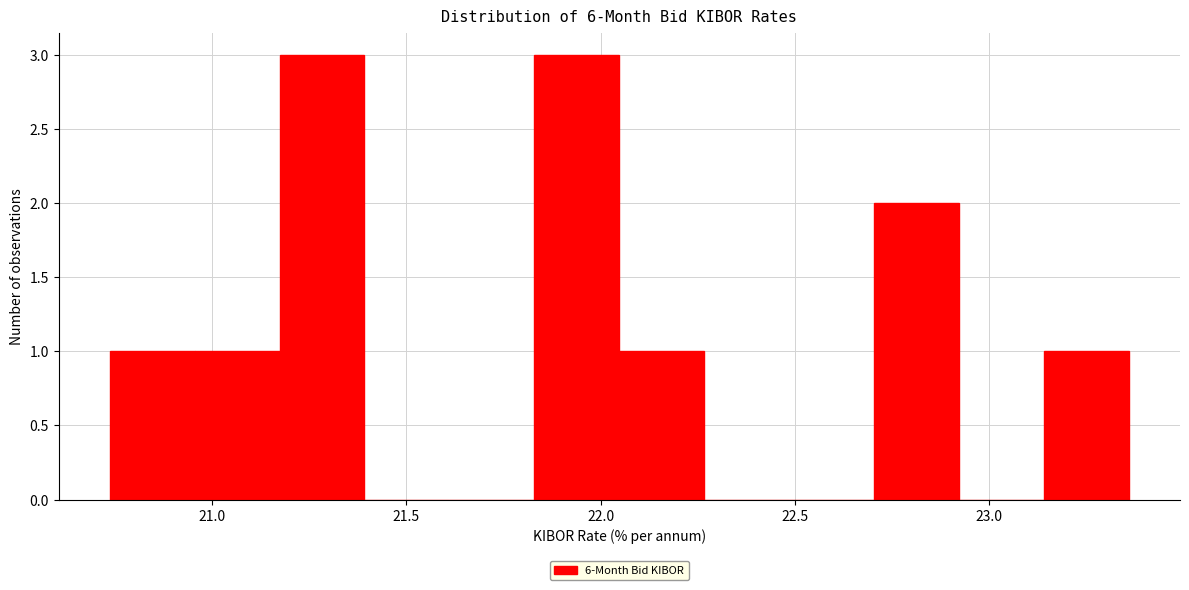

Reading left to right, transcribe this chart: for each bar, give the range it covers on the x-axis and its height. Neither the bar edges nor the heights are printed on the chart, so give them approximately, as read against the axes.

20.75 to 20.95: 1
20.95 to 21.15: 1
21.15 to 21.40: 3
21.40 to 21.60: 0
21.60 to 21.85: 0
21.85 to 22.05: 3
22.05 to 22.25: 1
22.25 to 22.50: 0
22.50 to 22.70: 0
22.70 to 22.90: 2
22.90 to 23.15: 0
23.15 to 23.35: 1